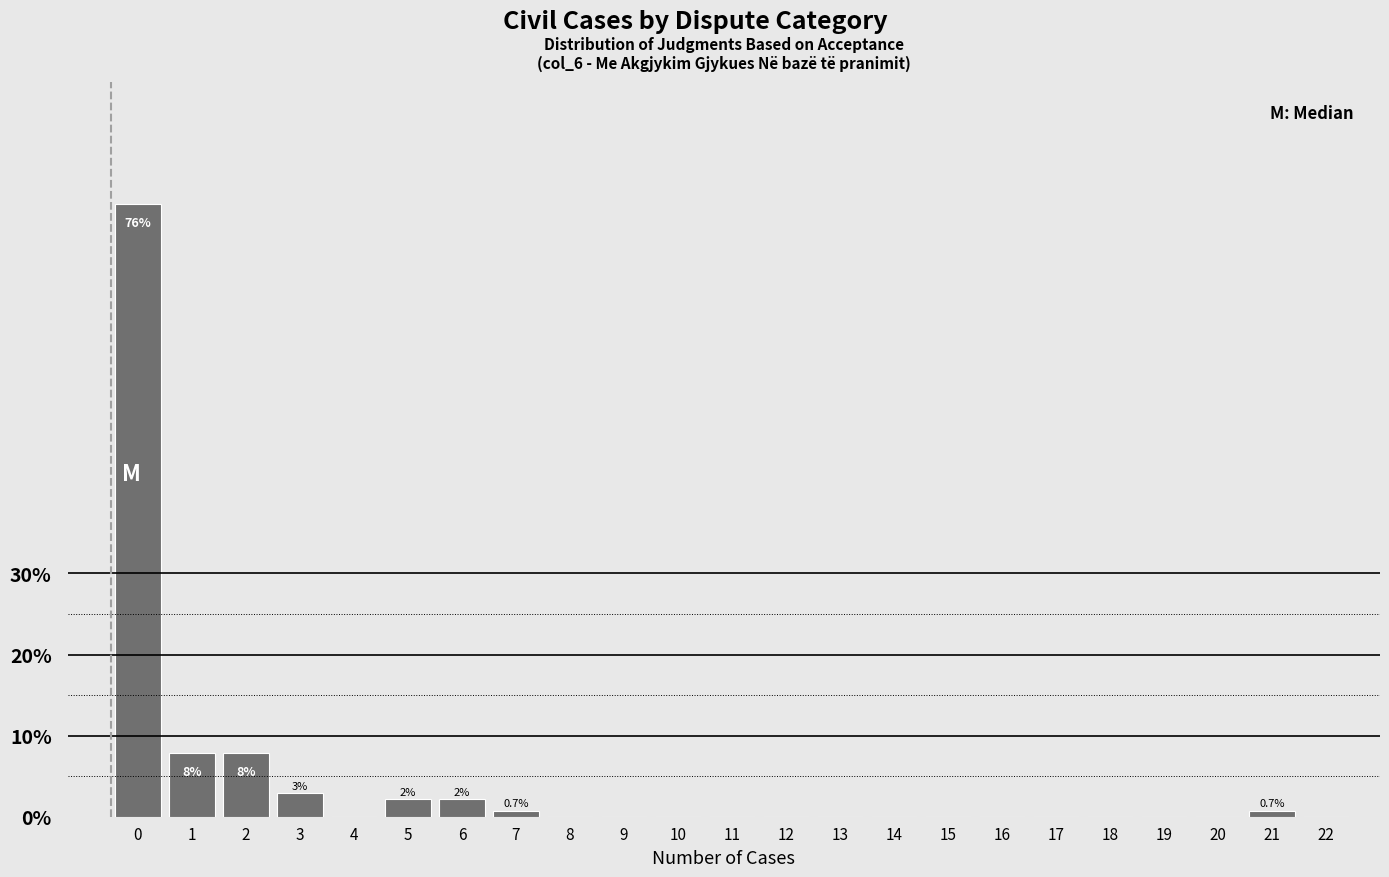

Reading left to right, list all the values displayed in this chart.

0=75.5	1=7.9	2=7.9	3=2.9	4=0.0	5=2.2	6=2.2	7=0.7	8=0.0	9=0.0	10=0.0	11=0.0	12=0.0	13=0.0	14=0.0	15=0.0	16=0.0	17=0.0	18=0.0	19=0.0	20=0.0	21=0.7	22=0.0